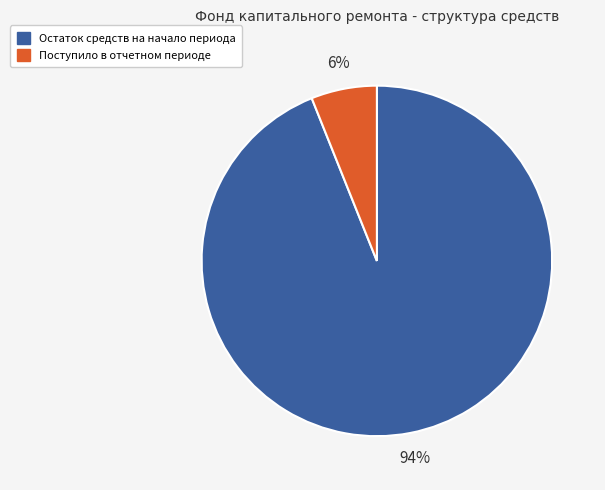

Is there a majority slice in this chart?

Yes